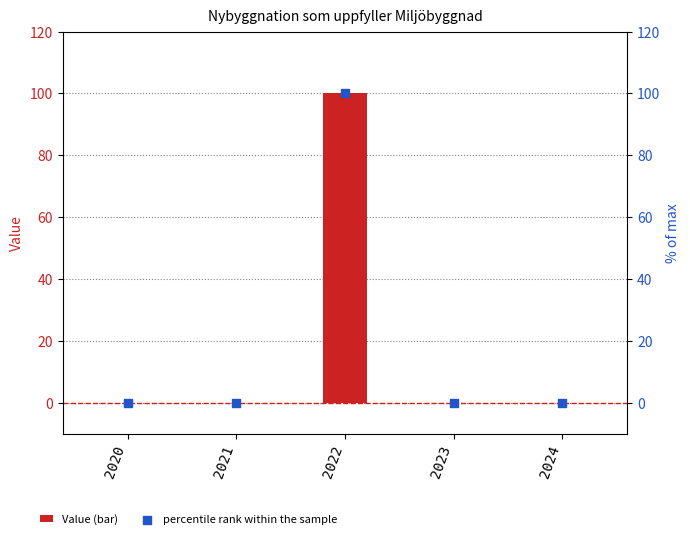

Which series reaches the minimum Y coordinate?

Value